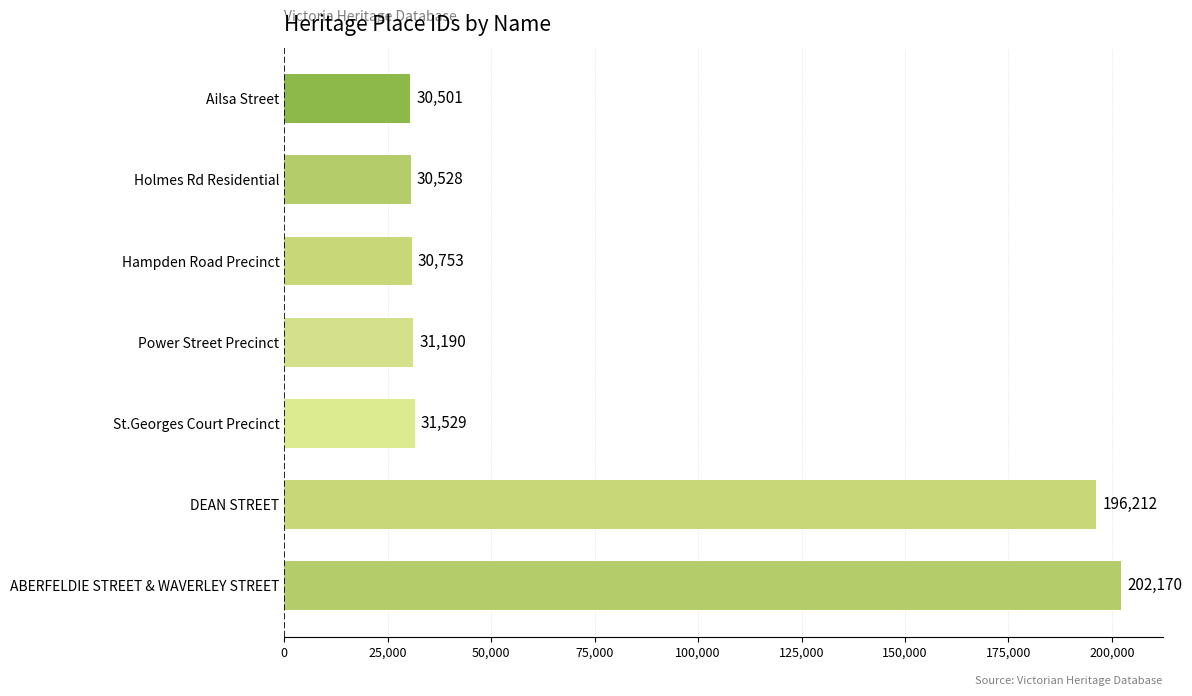

Is it true that the value at DEAN STREET is 196212?

True